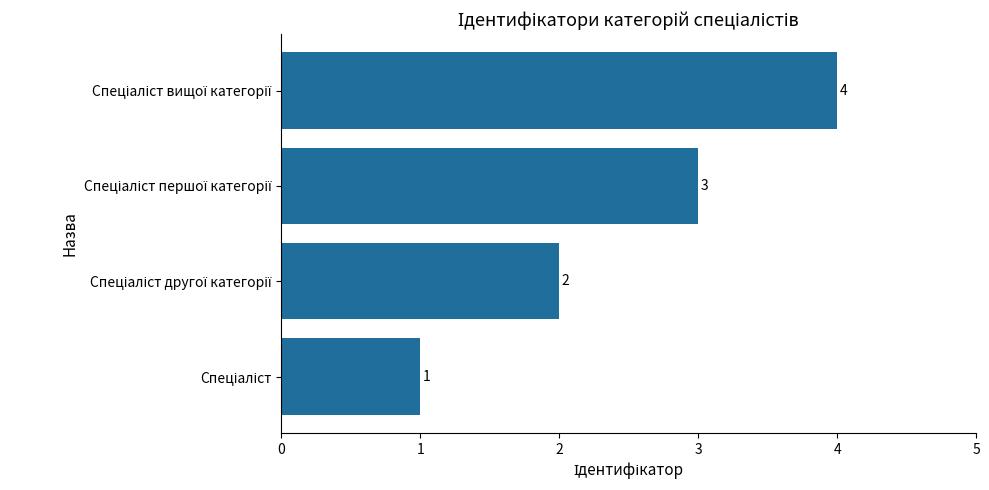

What is the difference between the maximum and minimum values?

3